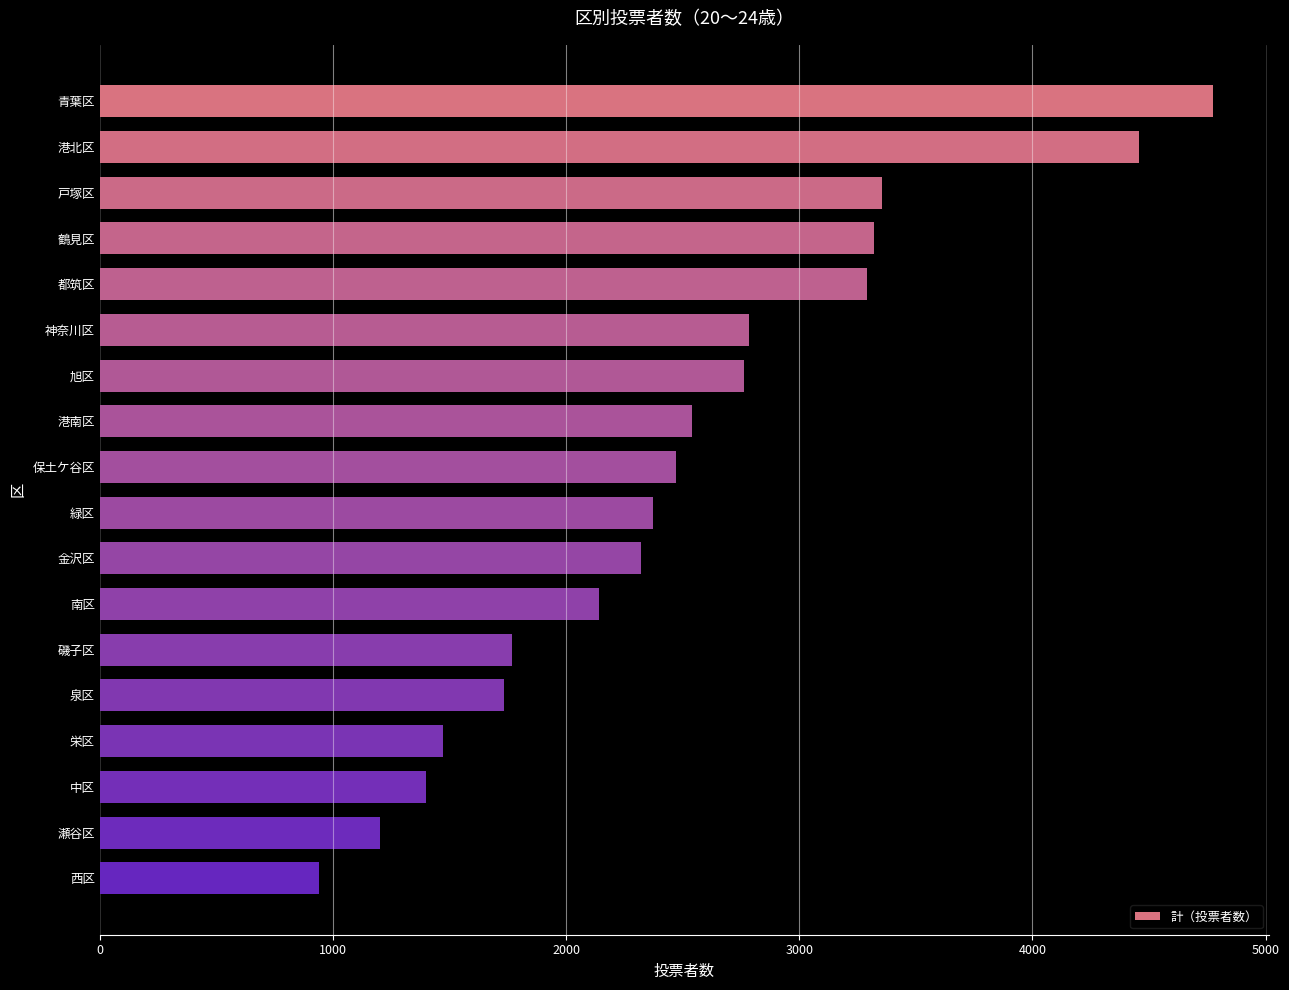

What is the label of the 8th bar from the bottom?

金沢区